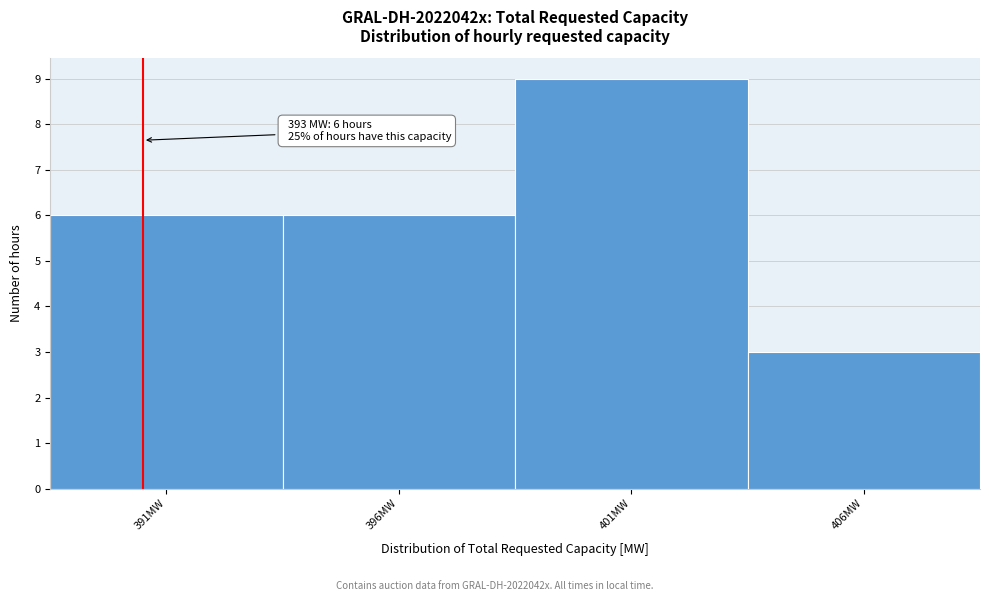

Reading left to right, extract all data points from this chart.

6	6	9	3